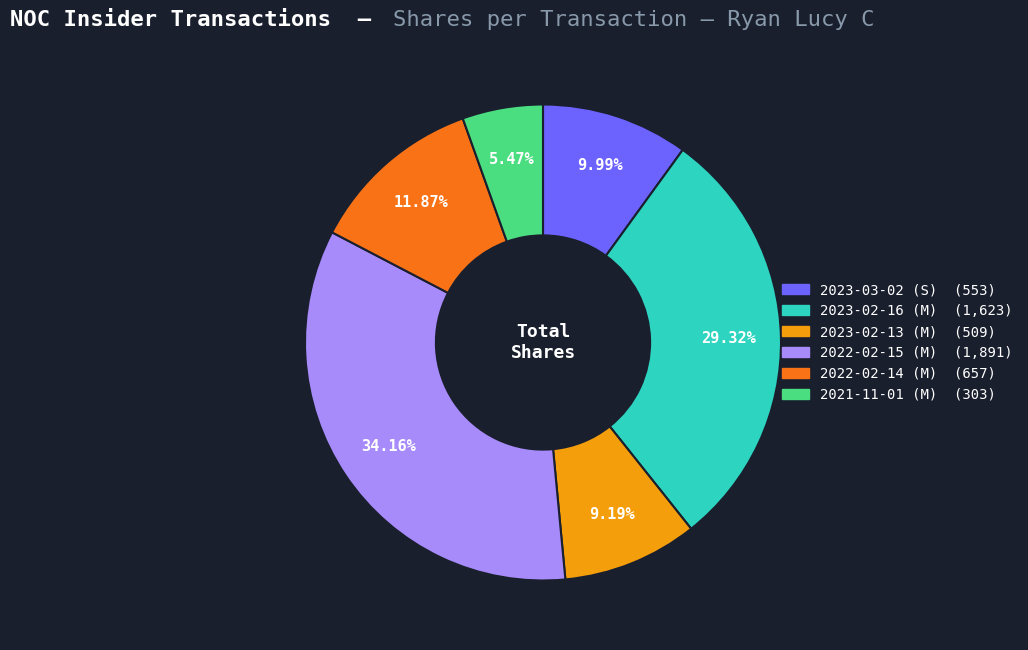

Is there a majority slice in this chart?

No